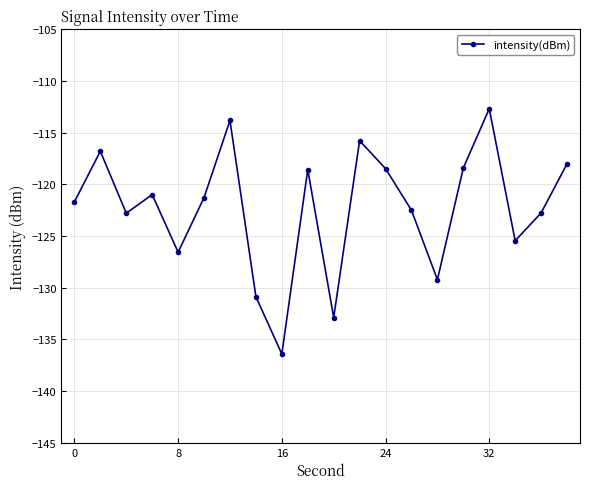

What is the value of the 16th point from the left?

-118.4